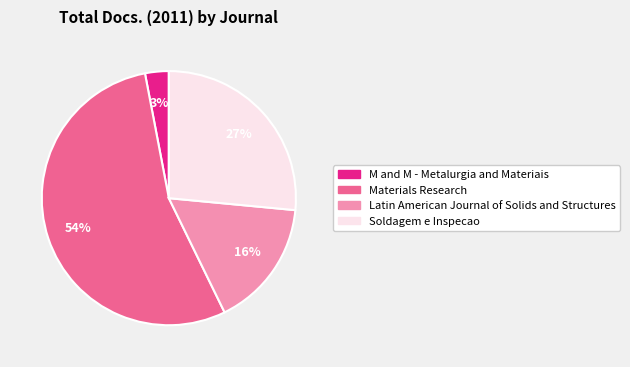

Between Materials Research and Soldagem e Inspecao, which is larger?

Materials Research